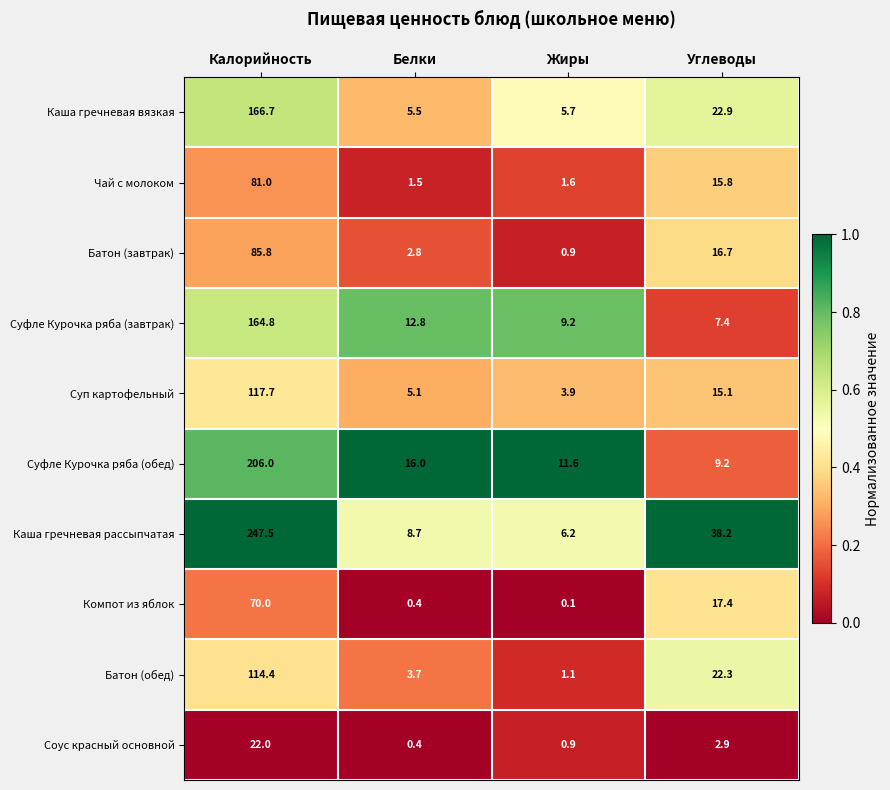

At Углеводы, list the series in order from smallest to largest.

Соус красный основной, Суфле Курочка ряба (завтрак), Суфле Курочка ряба (обед), Суп картофельный, Чай с молоком, Батон (завтрак), Компот из яблок, Батон (обед), Каша гречневая вязкая, Каша гречневая рассыпчатая